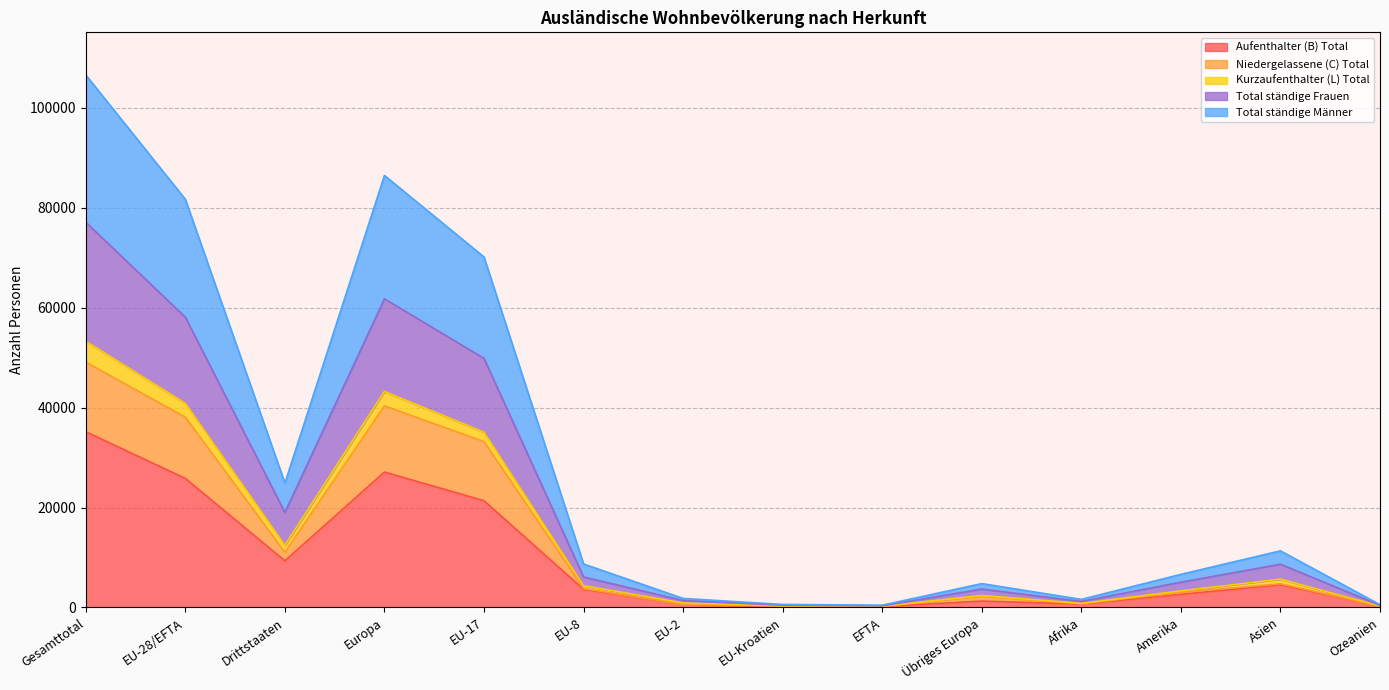

Between EU-17 and EU-8, which is larger?

EU-17